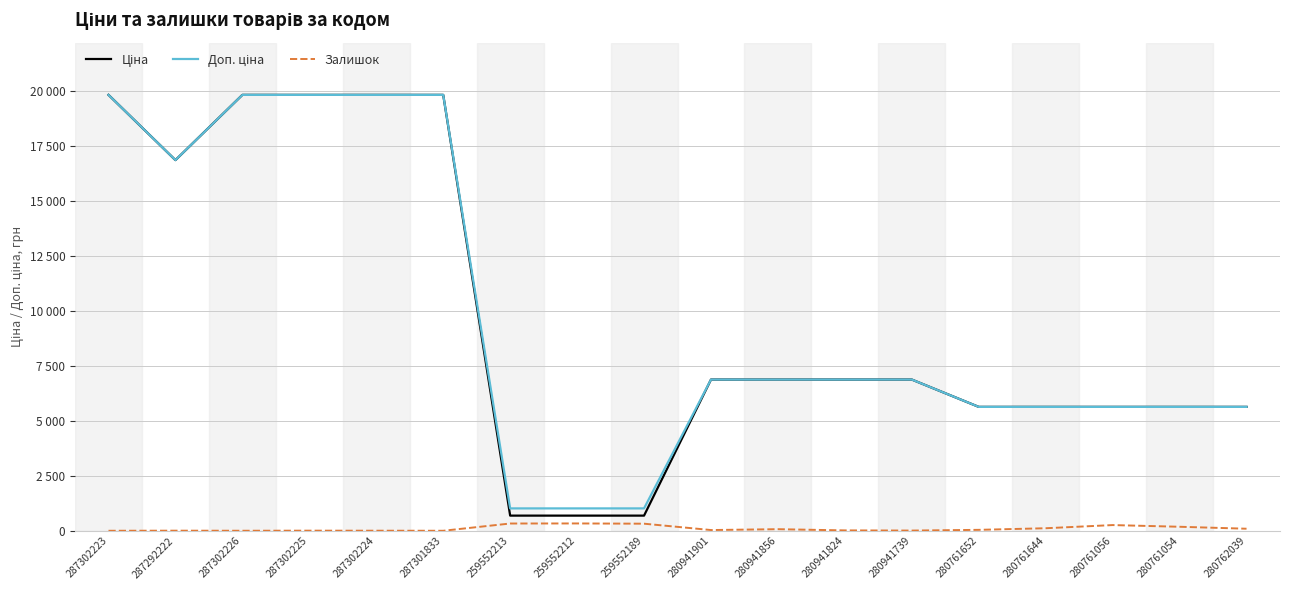

True or false: Залишок and Доп. ціна cross at least once.

False